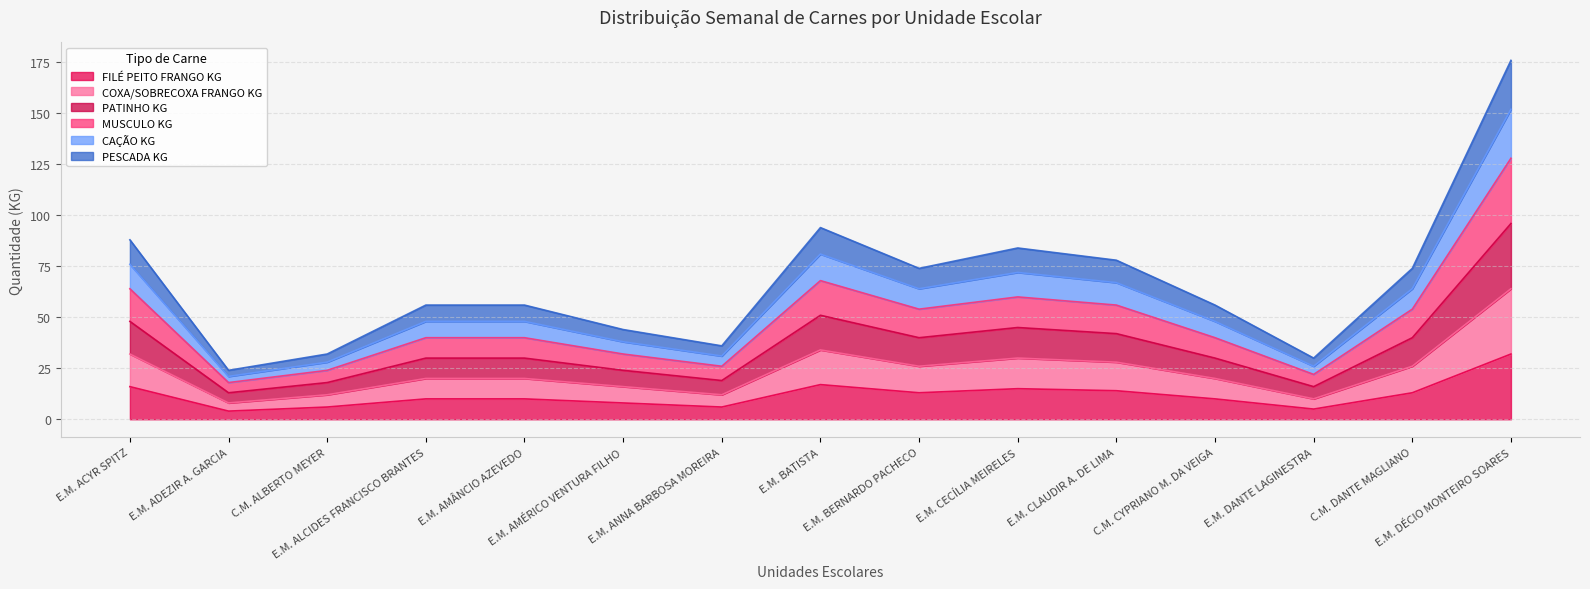

Does the chart display data point markers on the line(s)?

No